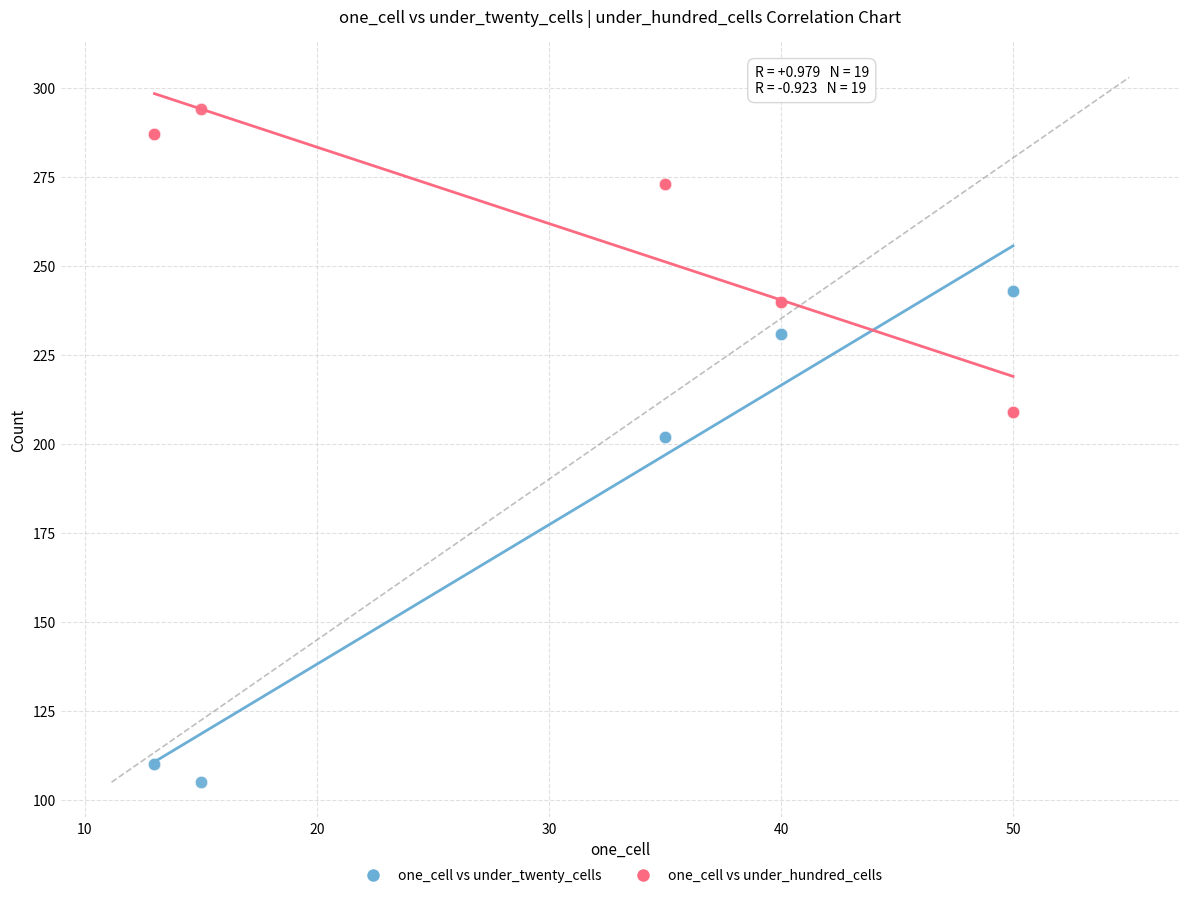

What is the X range (max minus min) for the scatter plot?

37